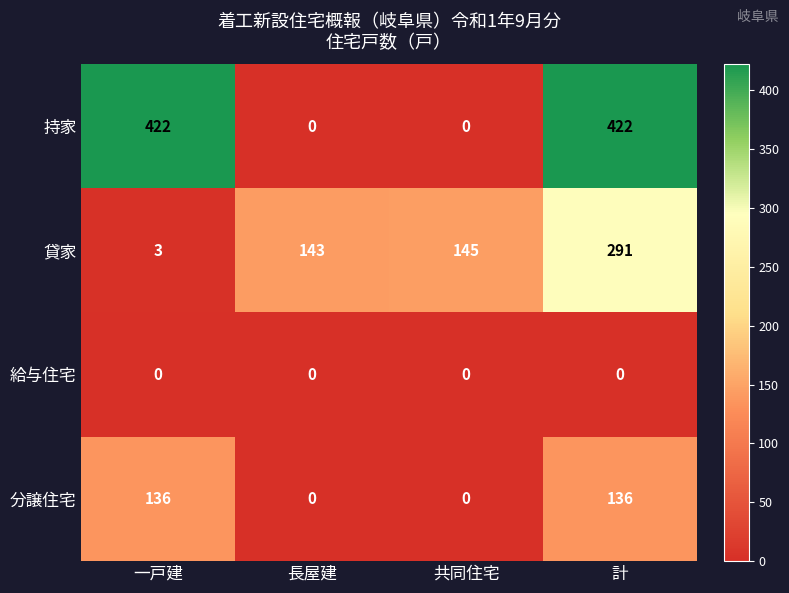

What is the average value of the 分譲住宅 series?

68